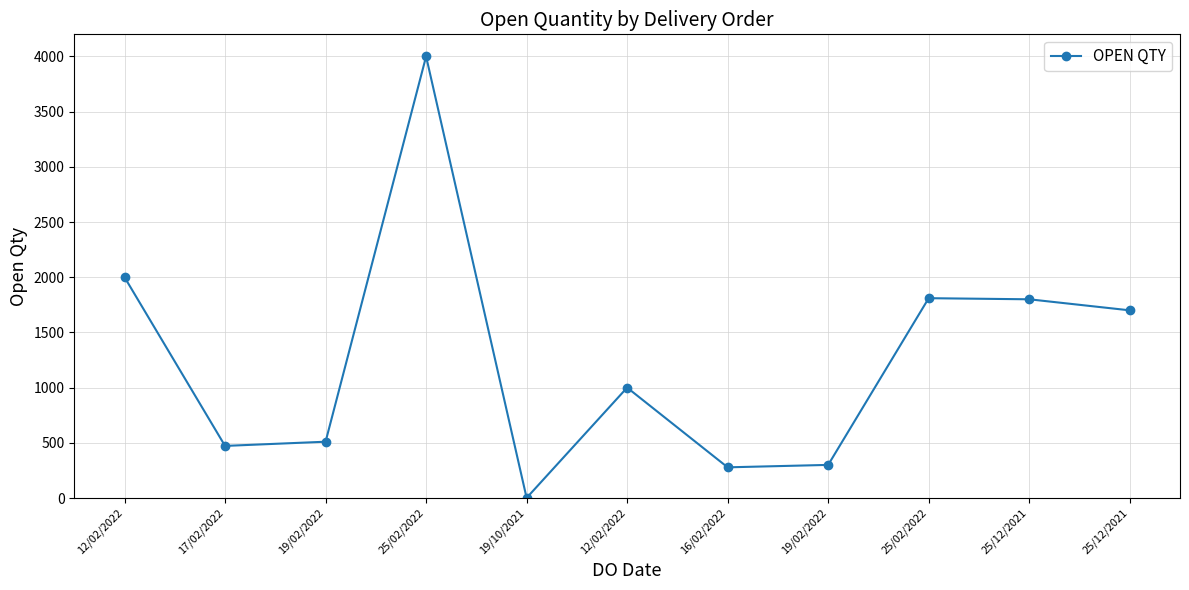

What is the sum of the values at 19/10/2021 and 25/12/2021?

1701